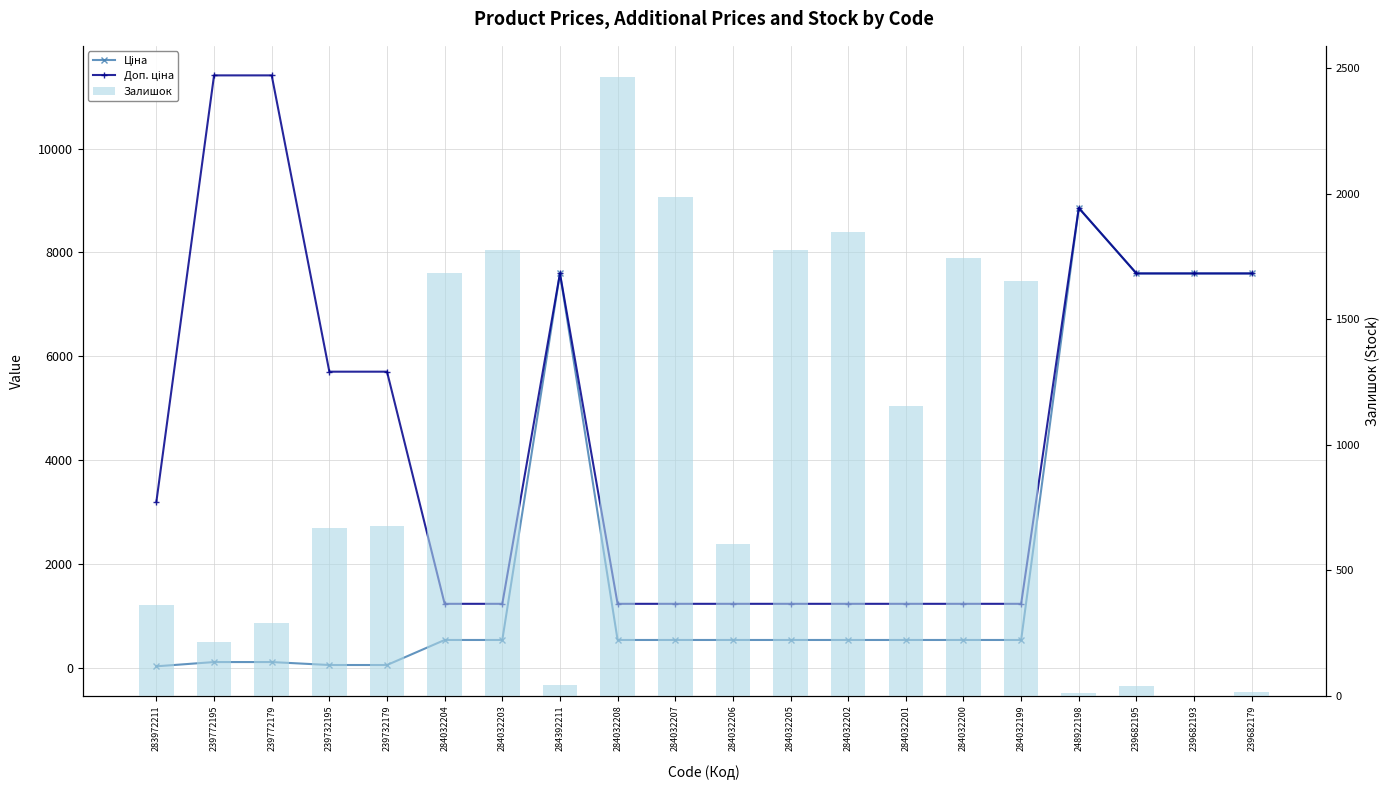

Where is Доп. ціна nearest to the value 6322?

239732195